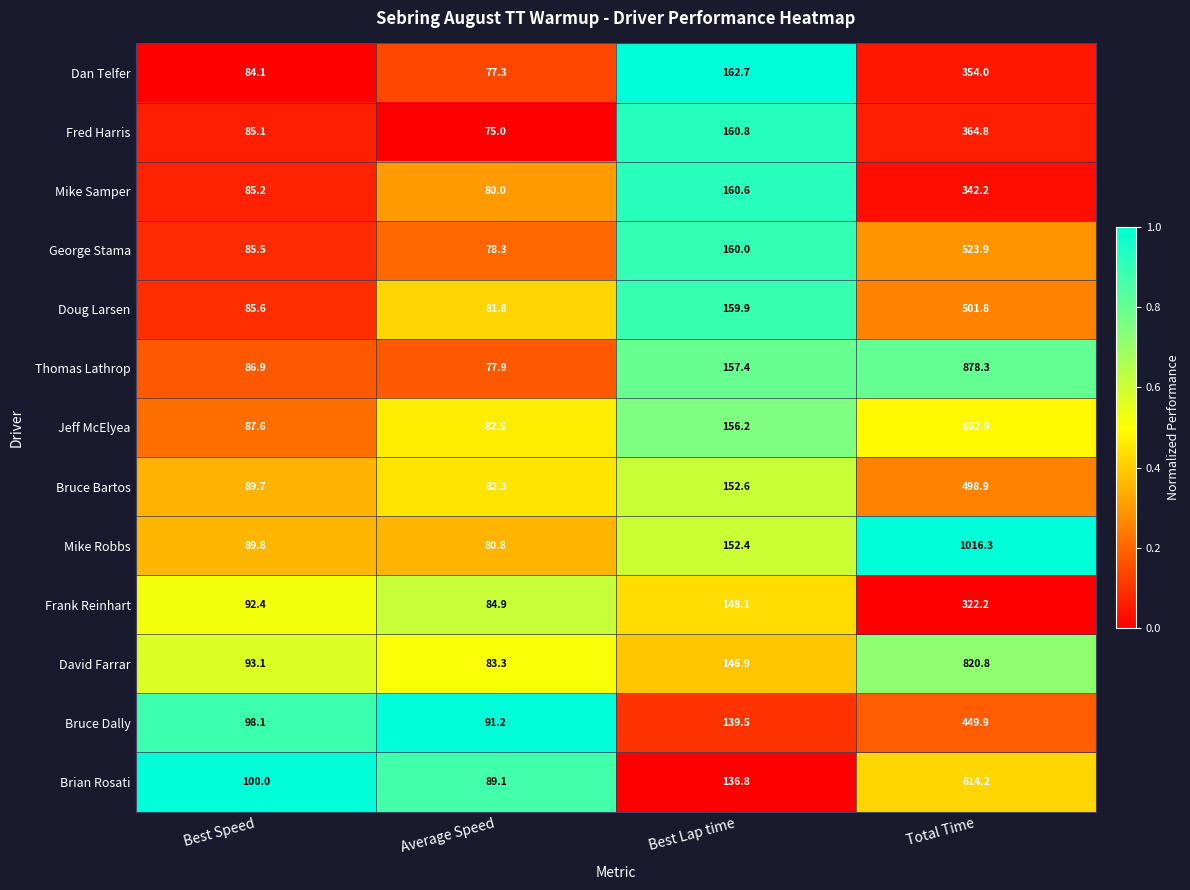

The Mike Samper series shows 146.4 at Best Speed. True or false?

False